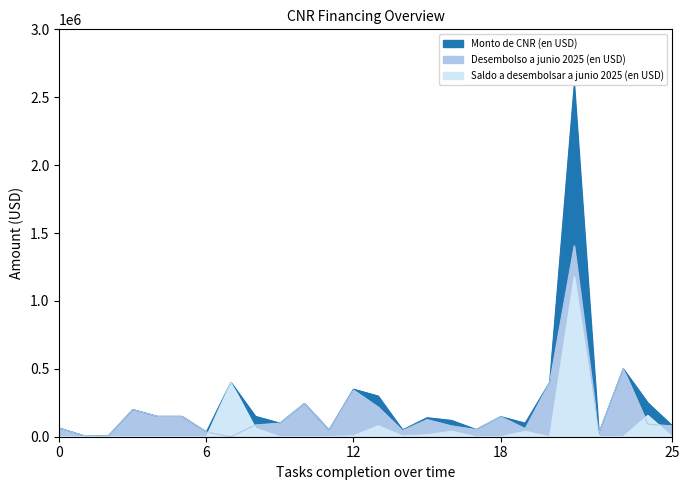

What is the maximum value shown in the chart?

2585000